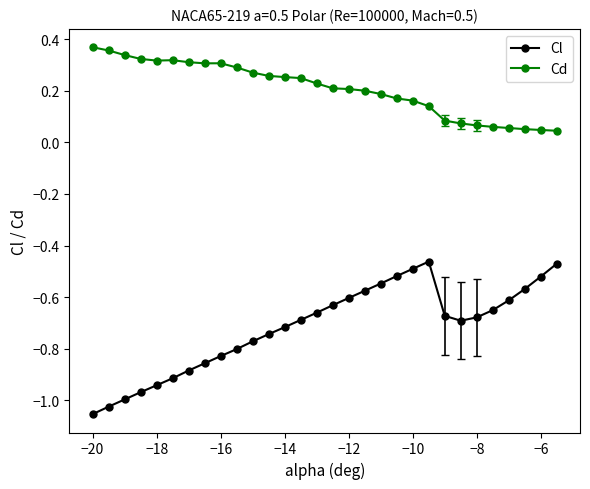

What is the difference between the maximum and minimum values in the Cl series?

0.6